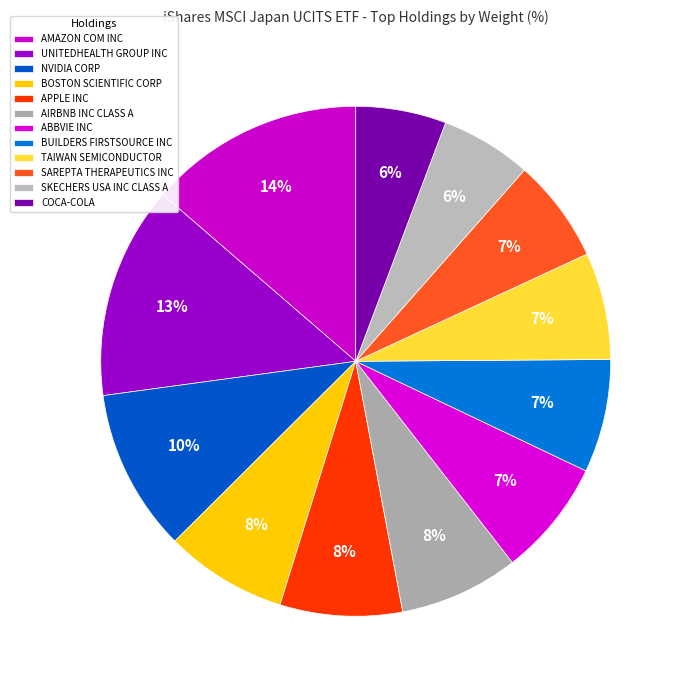

What percentage is the SKECHERS USA INC CLASS A slice, to the nearest percent?

6%